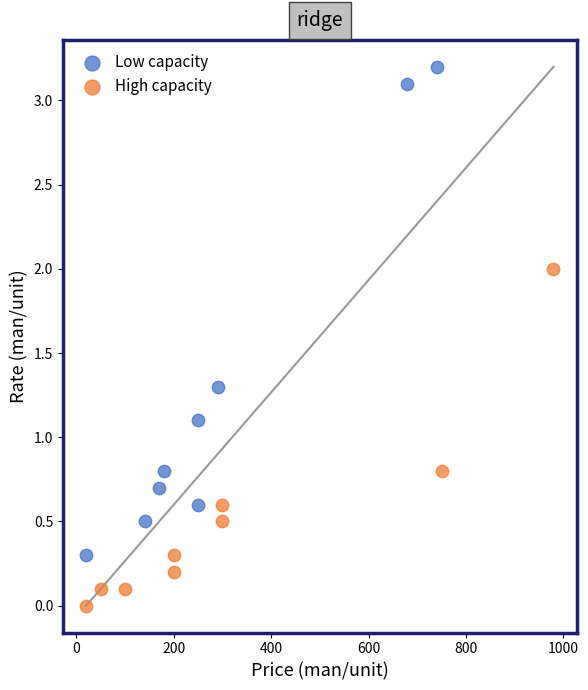

Which series contains the lowest Y value?

High capacity